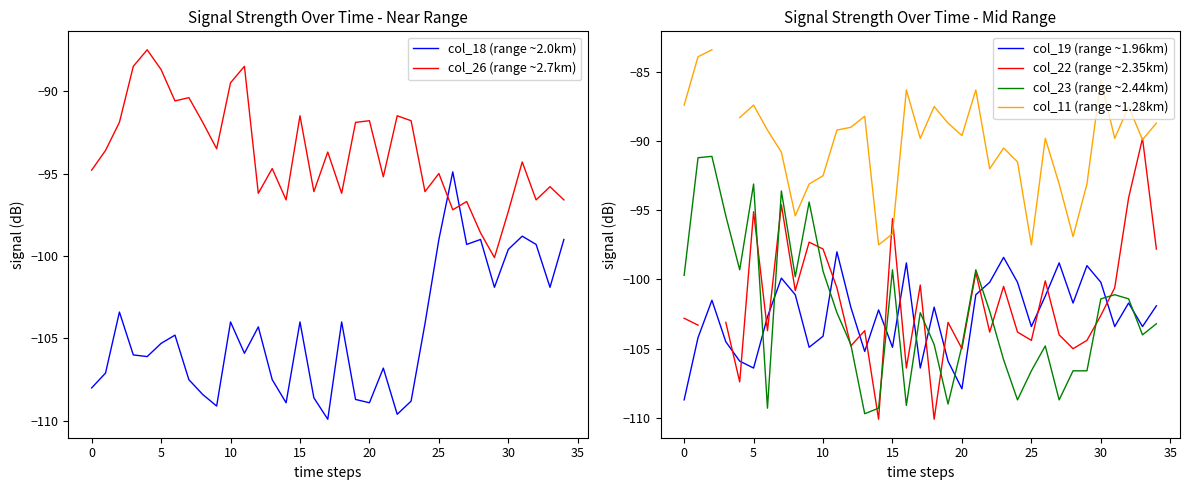

Does the chart have visible grid lines?

No